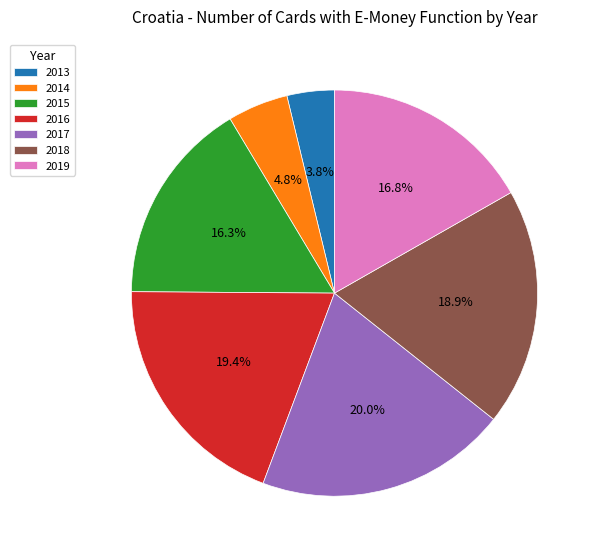

To the nearest percent, what percentage of the pie is 2013?

4%